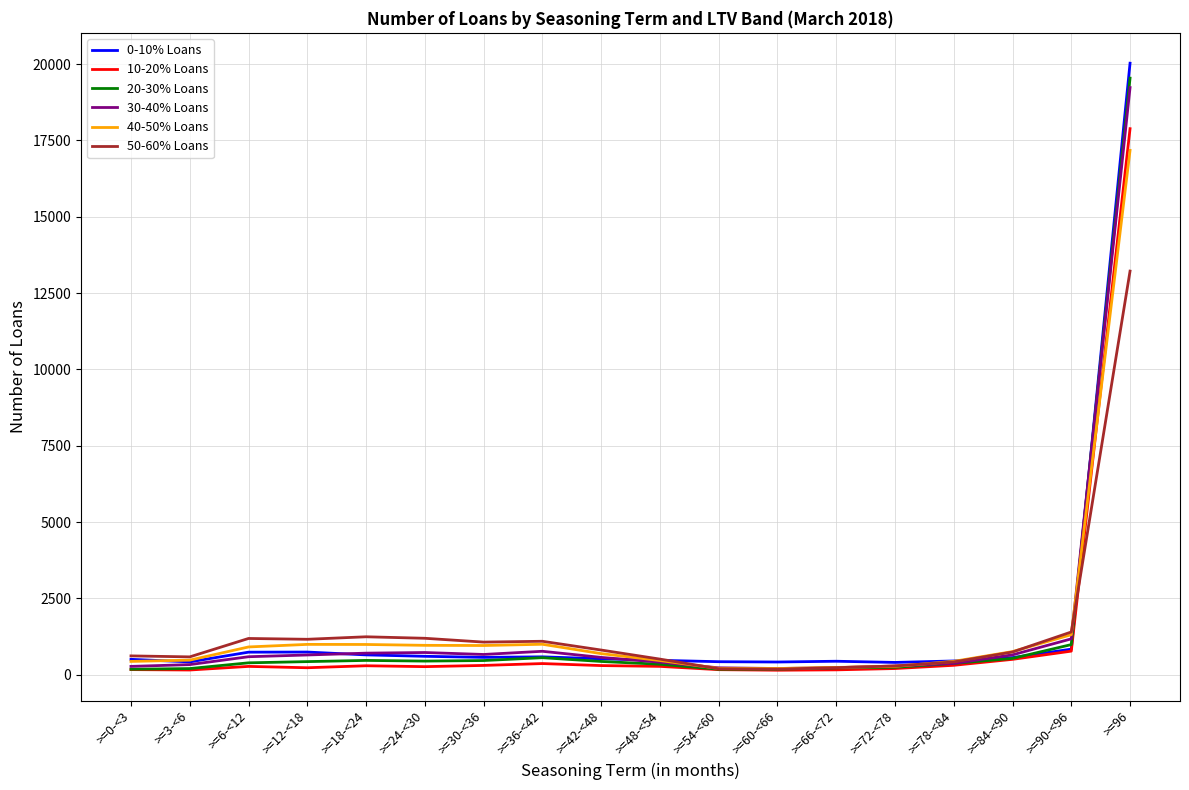

What is the maximum value shown in the chart?

20030